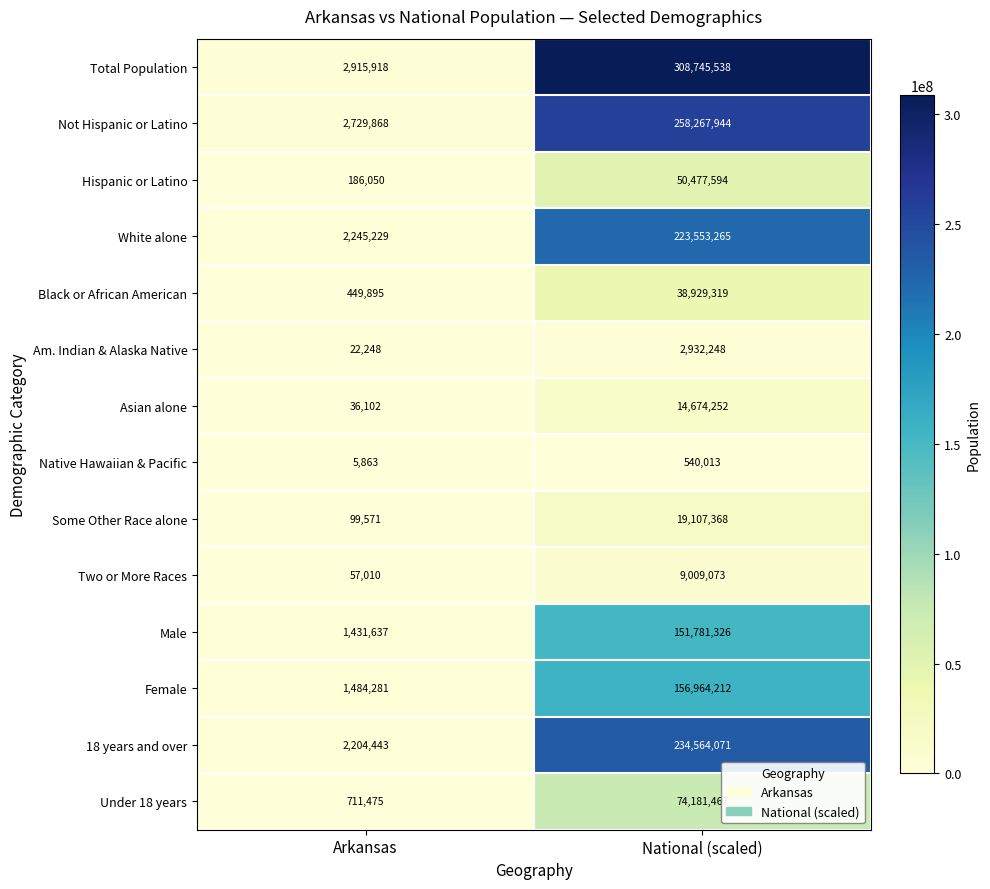

At which category does the chart reach its peak across all series?

National (scaled)